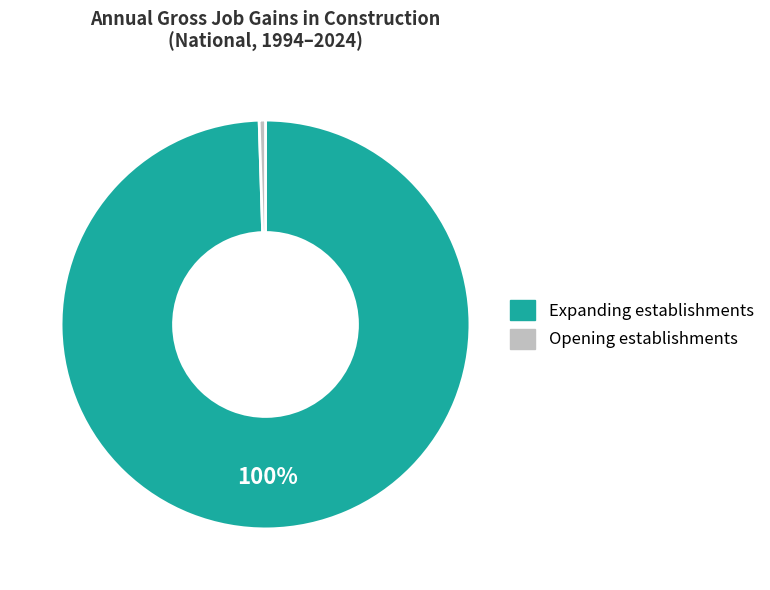

Between Expanding establishments and Opening establishments, which is larger?

Expanding establishments